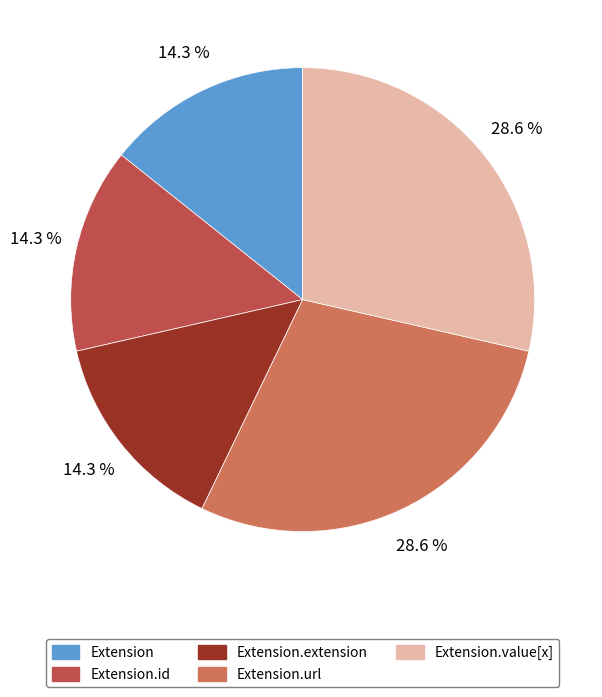

Is there a majority slice in this chart?

No